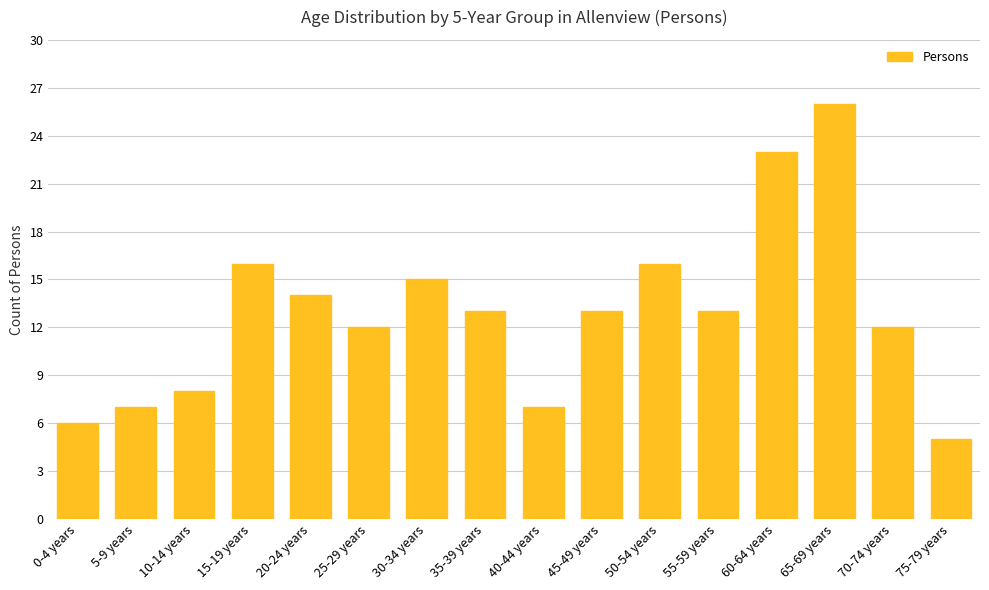

What is the ratio of the value at 75-79 years to the value at 50-54 years?

0.3